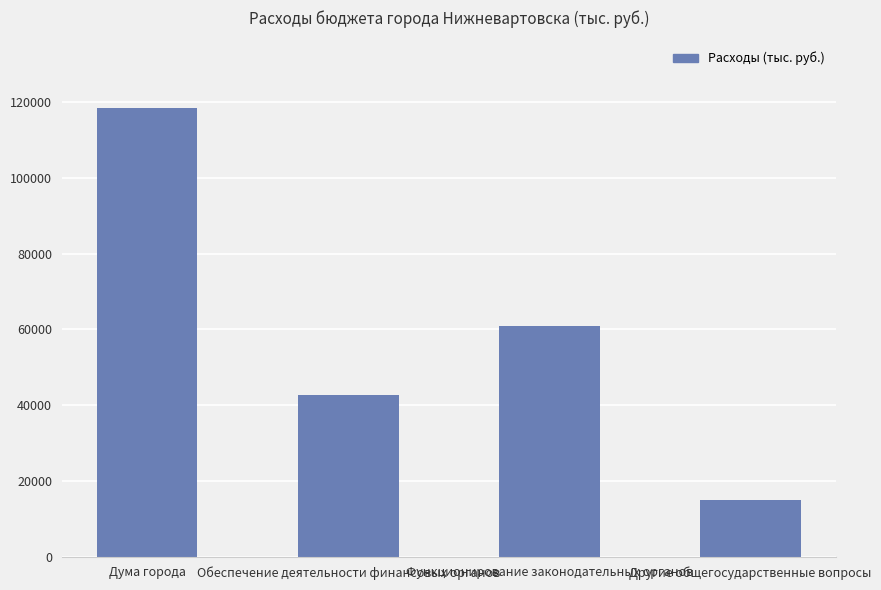

The value at Функционирование законодательных органов is 61008.6. True or false?

True